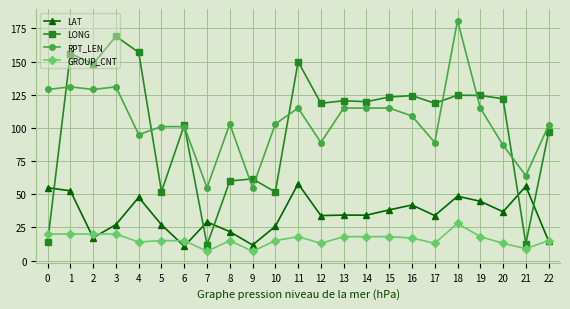

What is the average value of the LAT series?

34.8